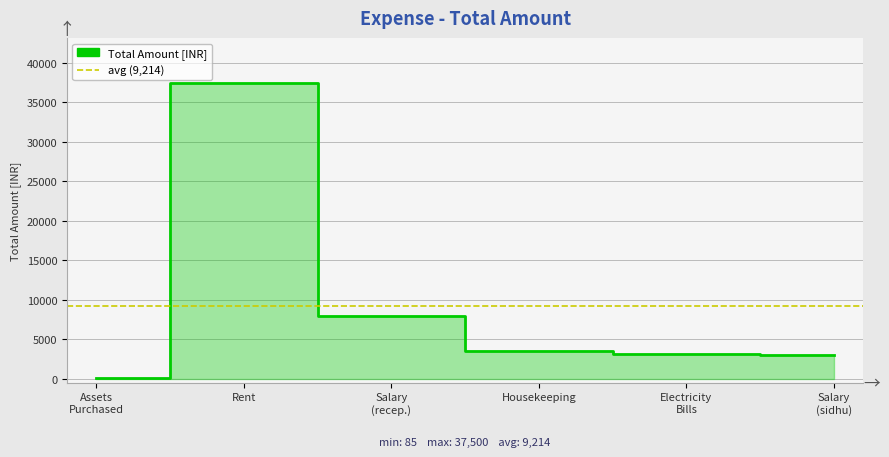

What is the difference between the values at Rent and Salary
(sidhu)?

34500